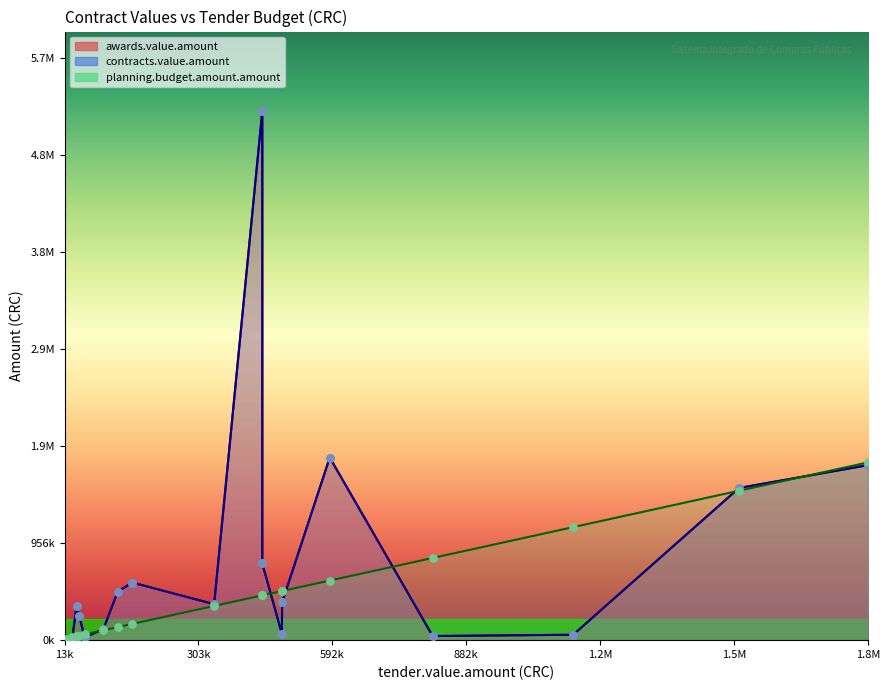

What are all the series names shown in the legend?

awards.value.amount, contracts.value.amount, planning.budget.amount.amount